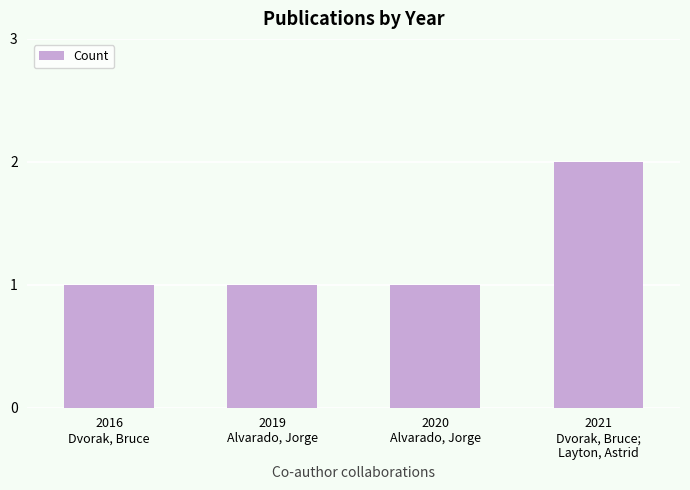

What is the greatest value displayed?

2